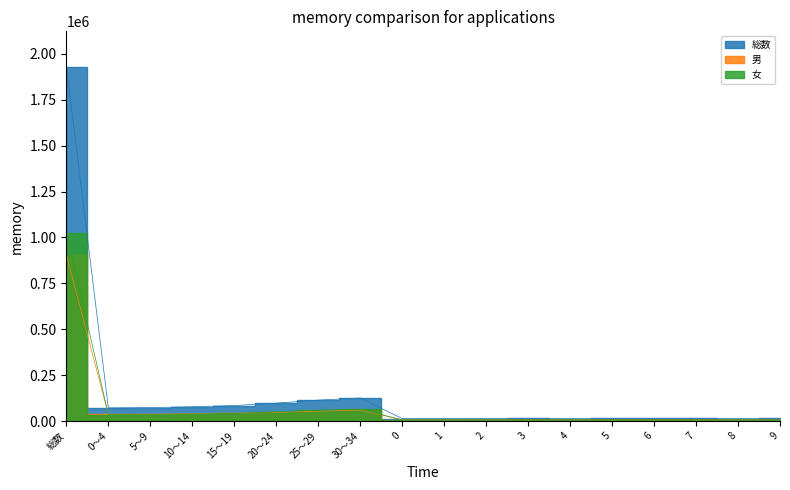

What is the smallest value displayed?

6842